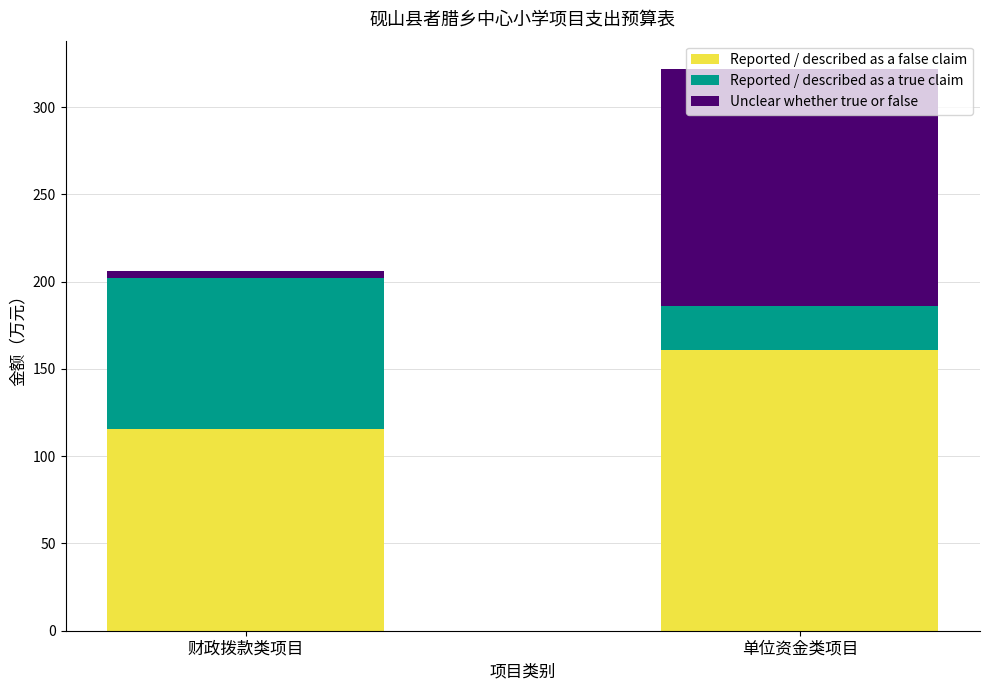

Which category has the highest value in the Reported / described as a false claim series?

单位资金类项目